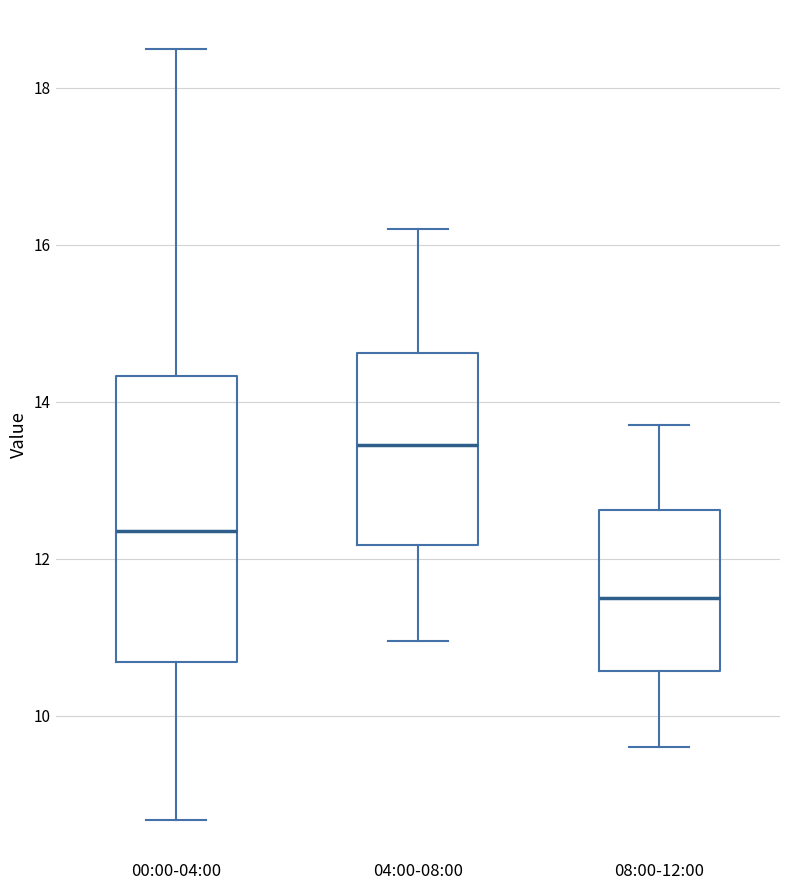

Which box's median line is the highest?

04:00-08:00